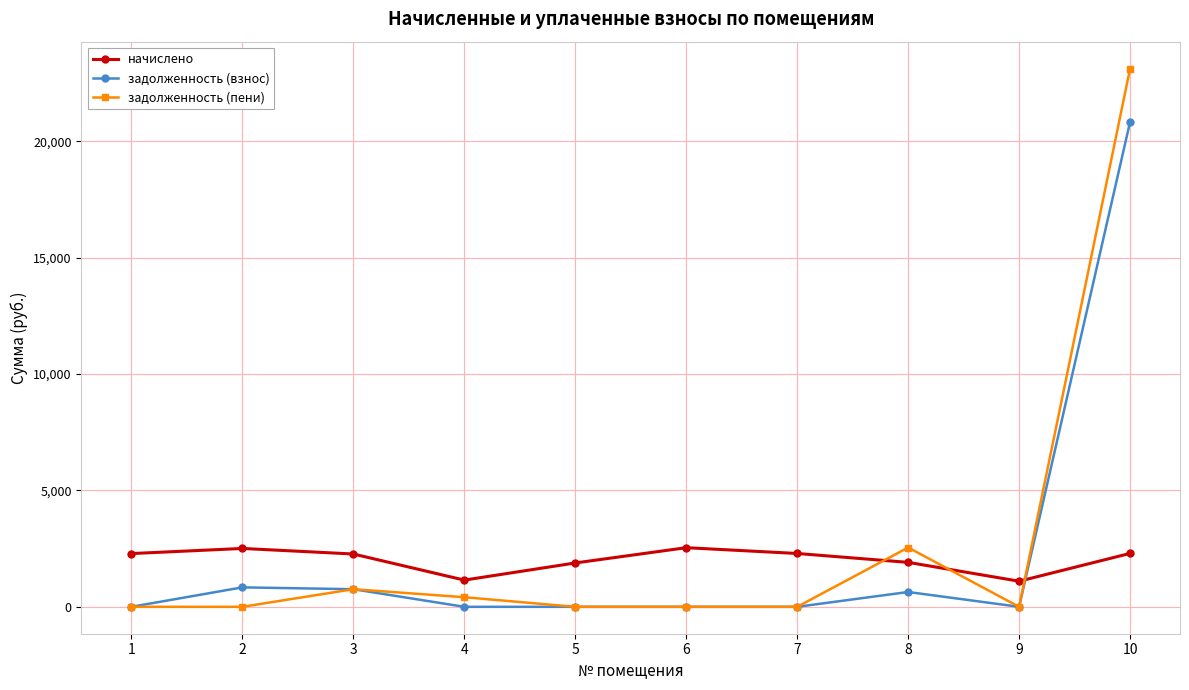

The value of задолженность (пени) at 6 is 9608.1. True or false?

False